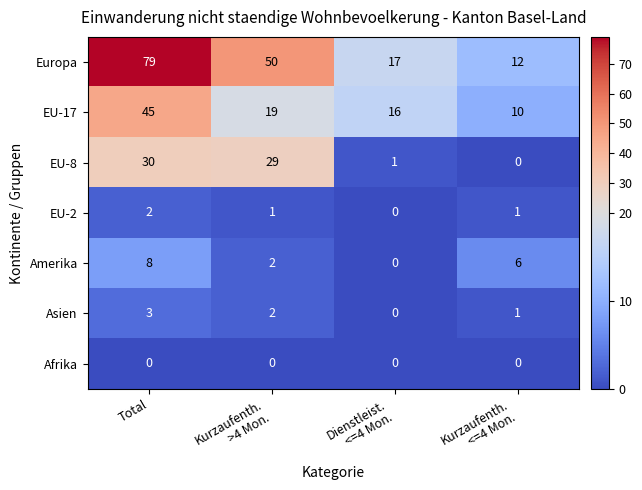

Between Total and Kurzaufenth.
>4 Mon., which series saw the biggest shift?

Europa